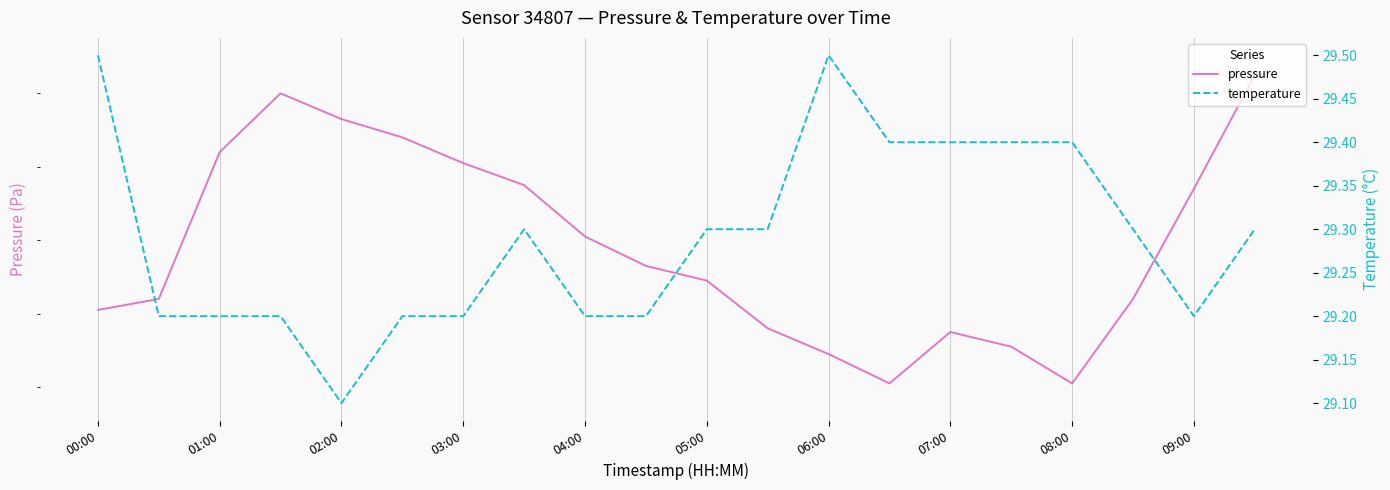

True or false: temperature and pressure cross at least once.

False